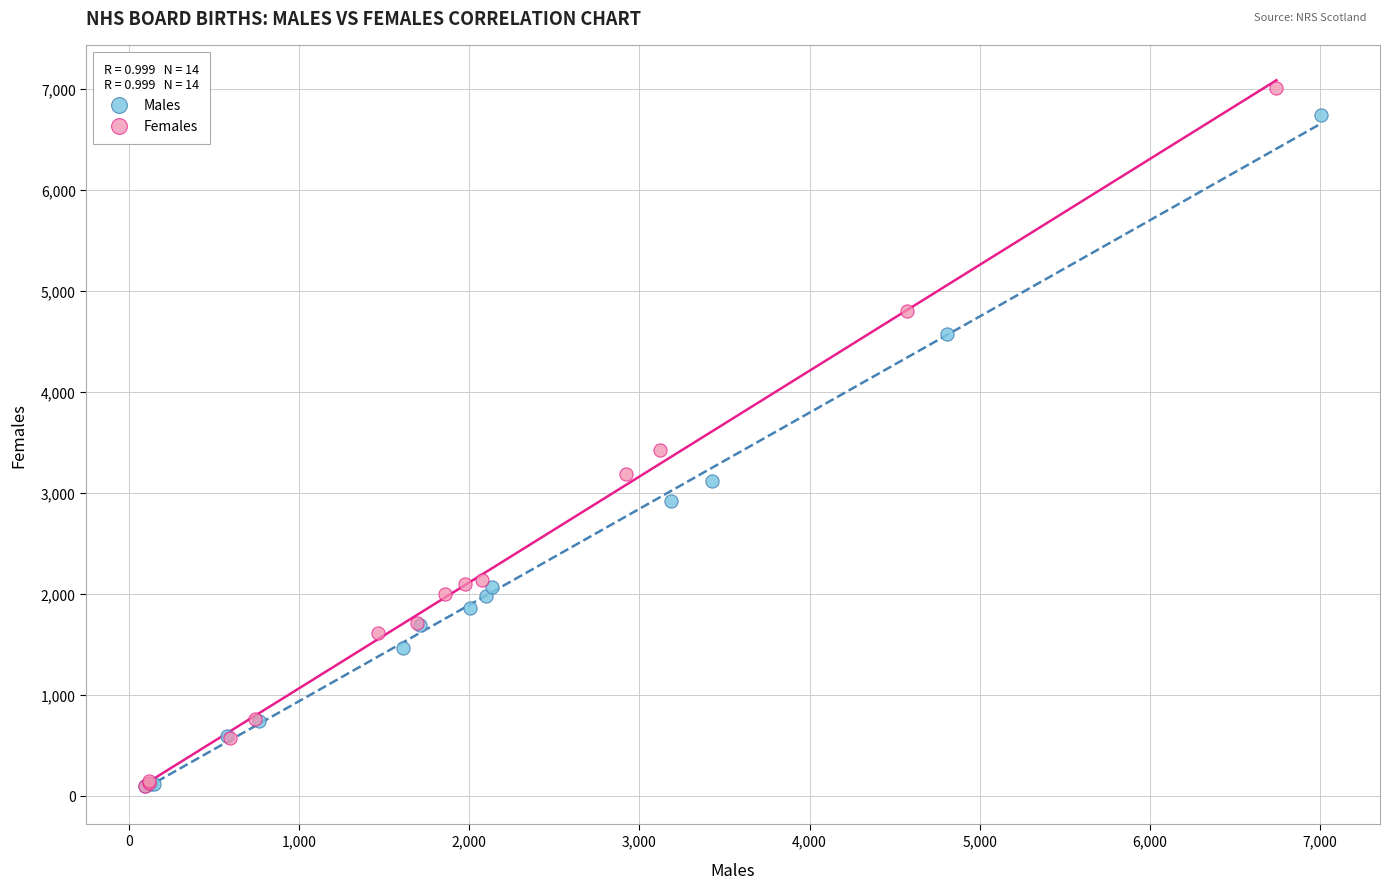

Which series has the widest spread of Y values?

Females